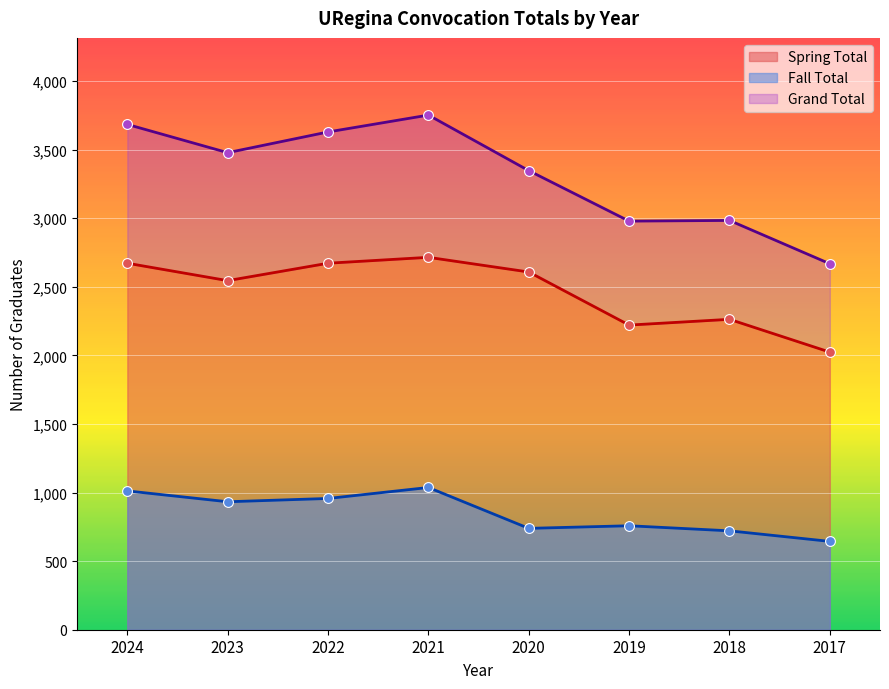

Is the value of Grand Total at 2024 greater than the value of Spring Total at 2017?

Yes